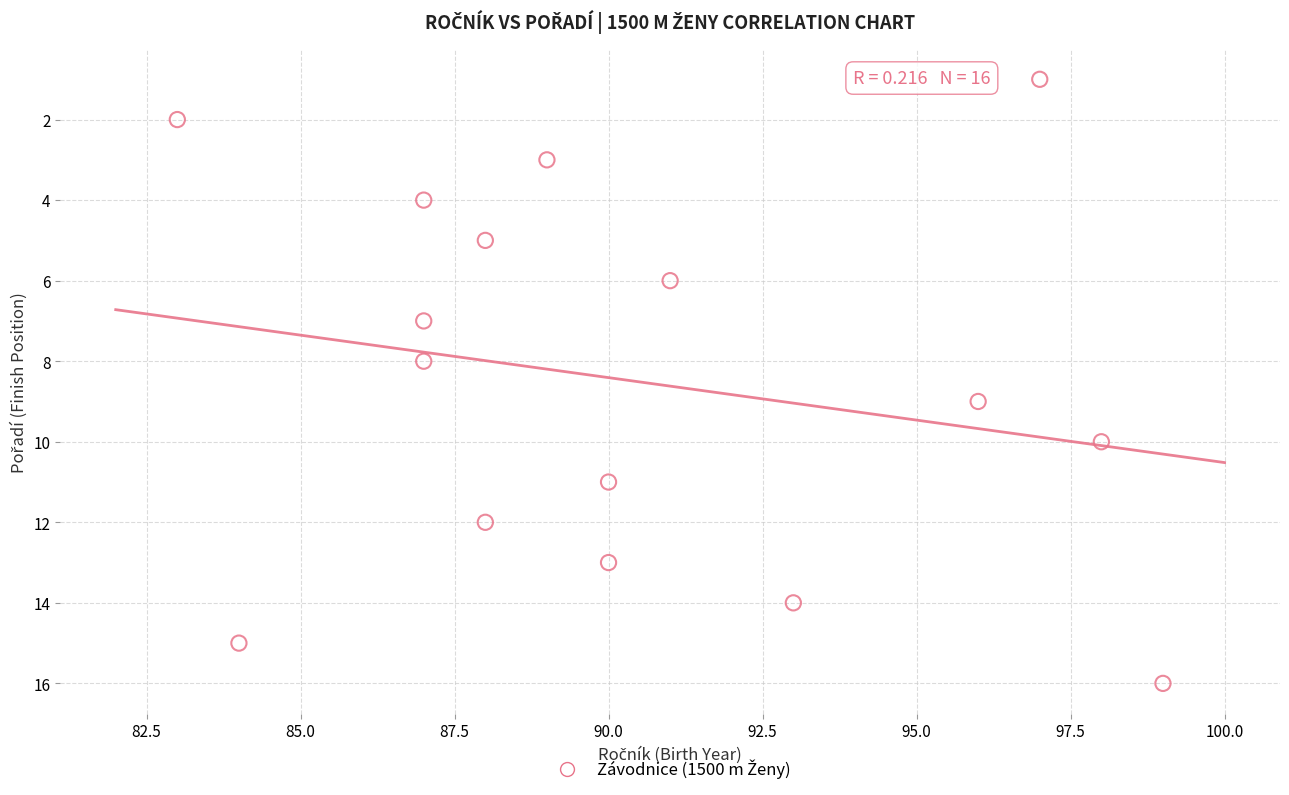

What is the range of X values (max minus min)?

16